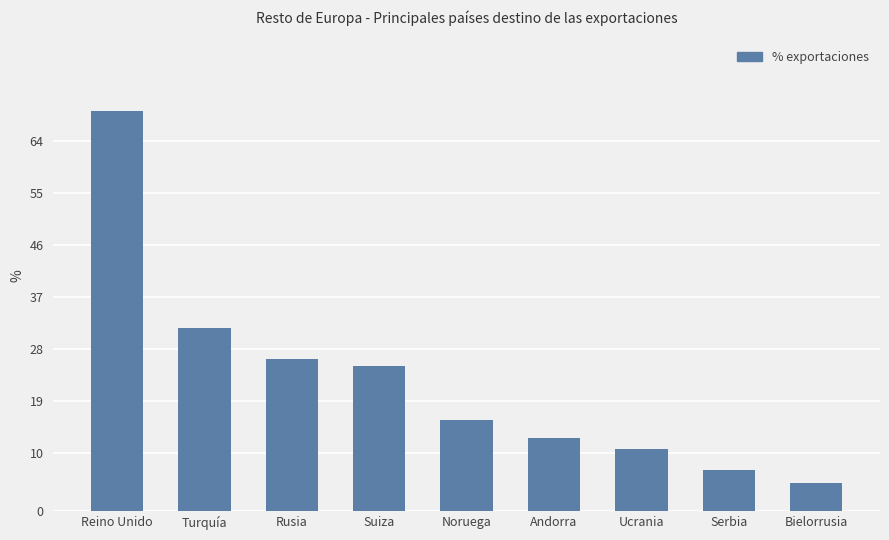

What is the label of the 6th bar from the left?

Andorra